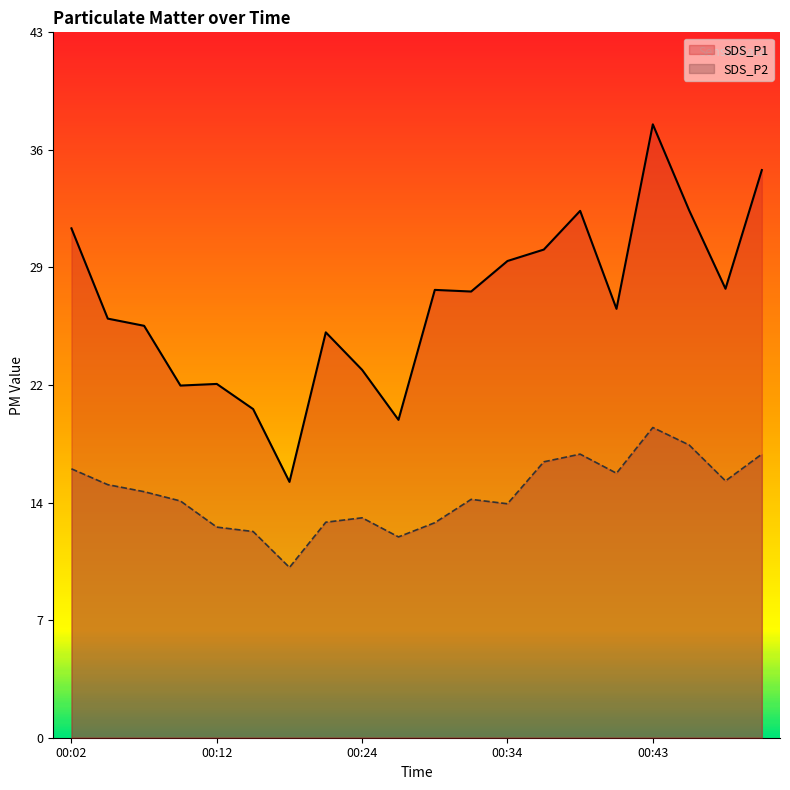

At which label does SDS_P1 reach its minimum?

00:16